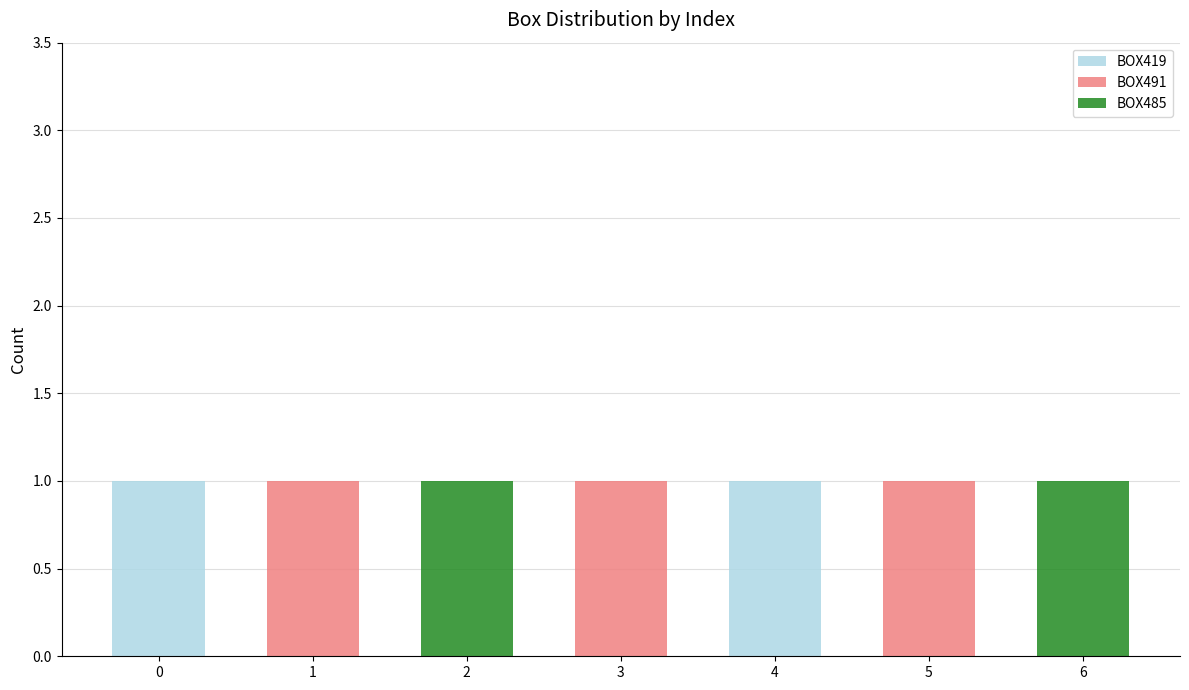

Reading left to right, transcribe the values for BOX419.

0=1	1=0	2=0	3=0	4=1	5=0	6=0